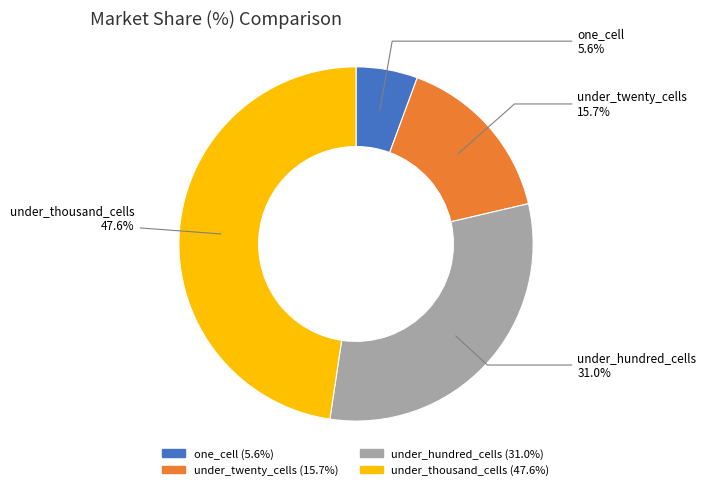

The under_thousand_cells slice represents 48% of the pie. True or false?

True